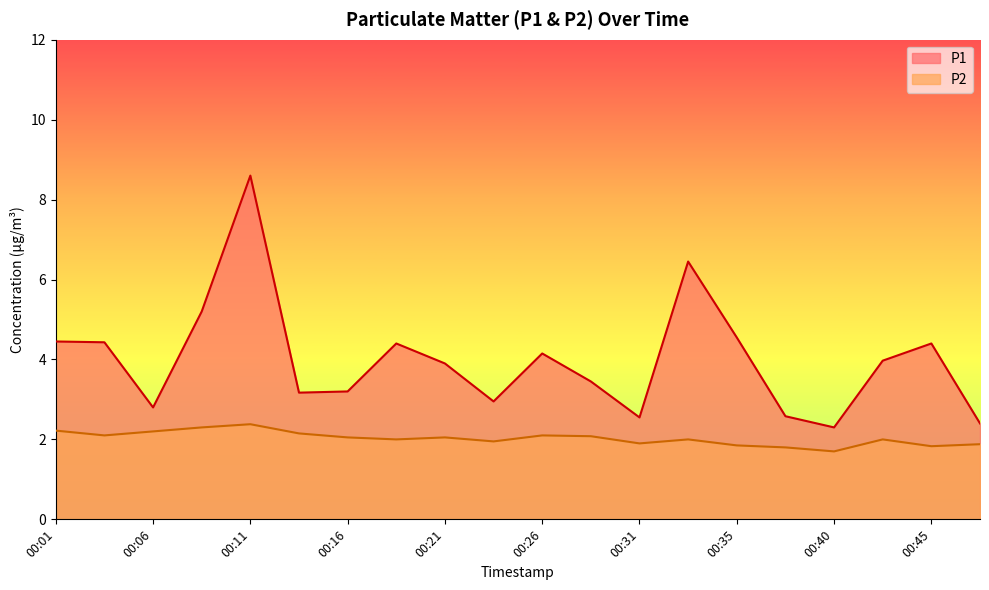

At which label does P2 first exceed 2?

00:01